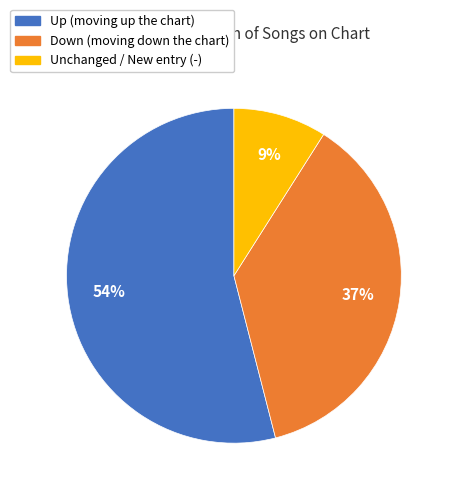

How many segments does this pie chart have?

3